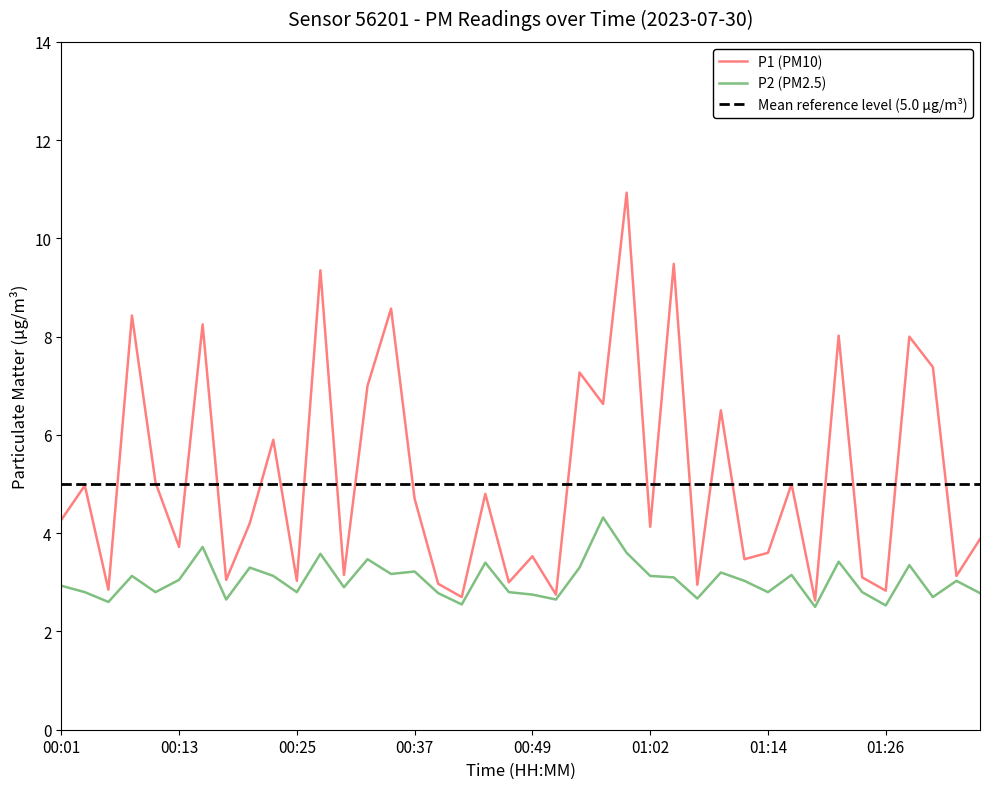

How many lines are shown in the chart?

2